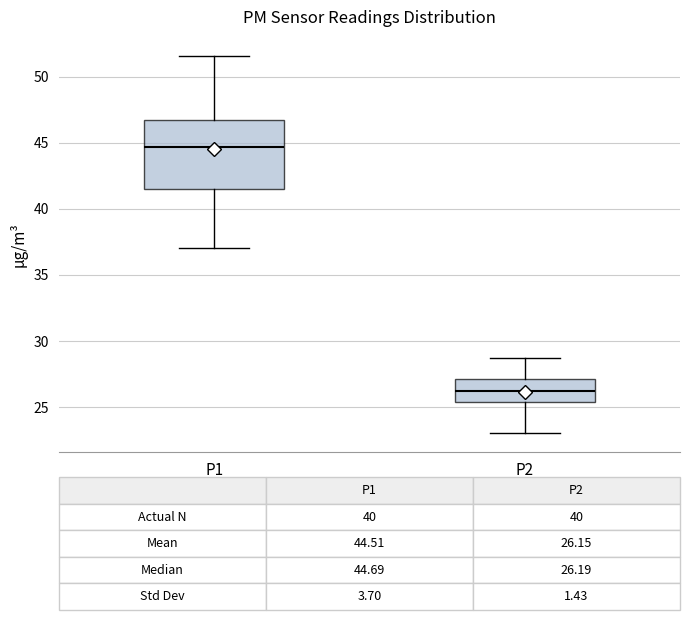

Which box has the highest median line?

P1